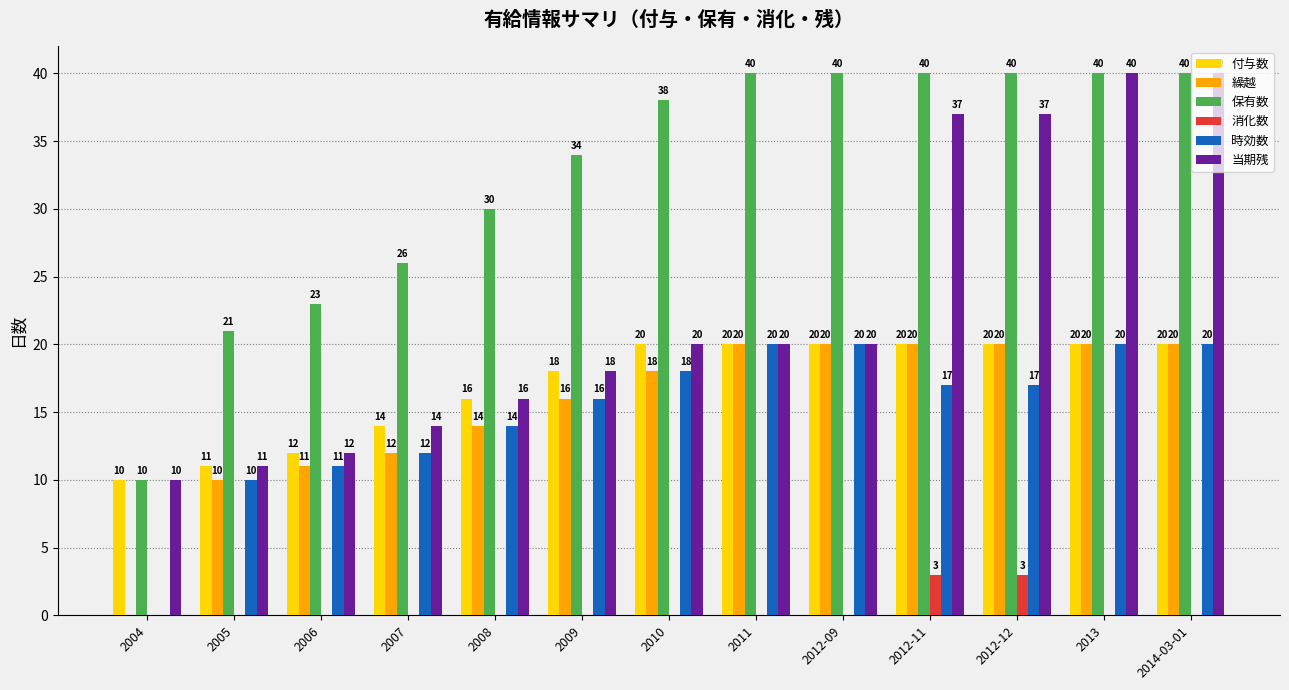

Is it true that 保有数 equals 26 at 2007?

True